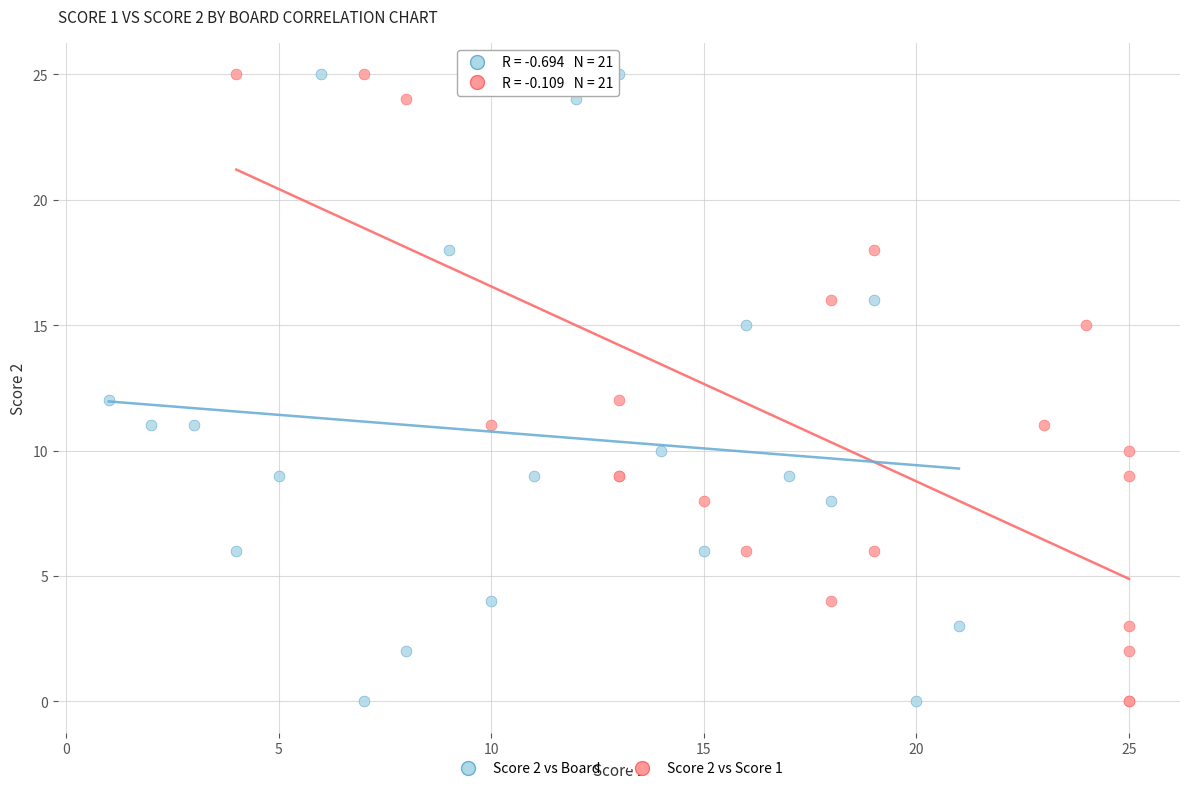

What are all the series names shown in the legend?

Score 2 vs Board, Score 2 vs Score 1